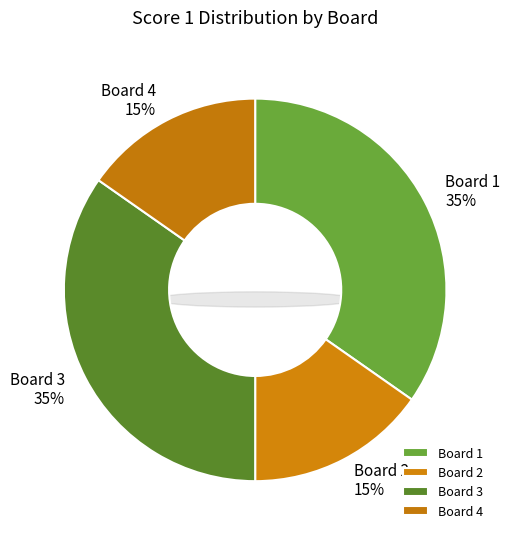

To the nearest percent, what is the combined percentage of 3 and 4?

50%